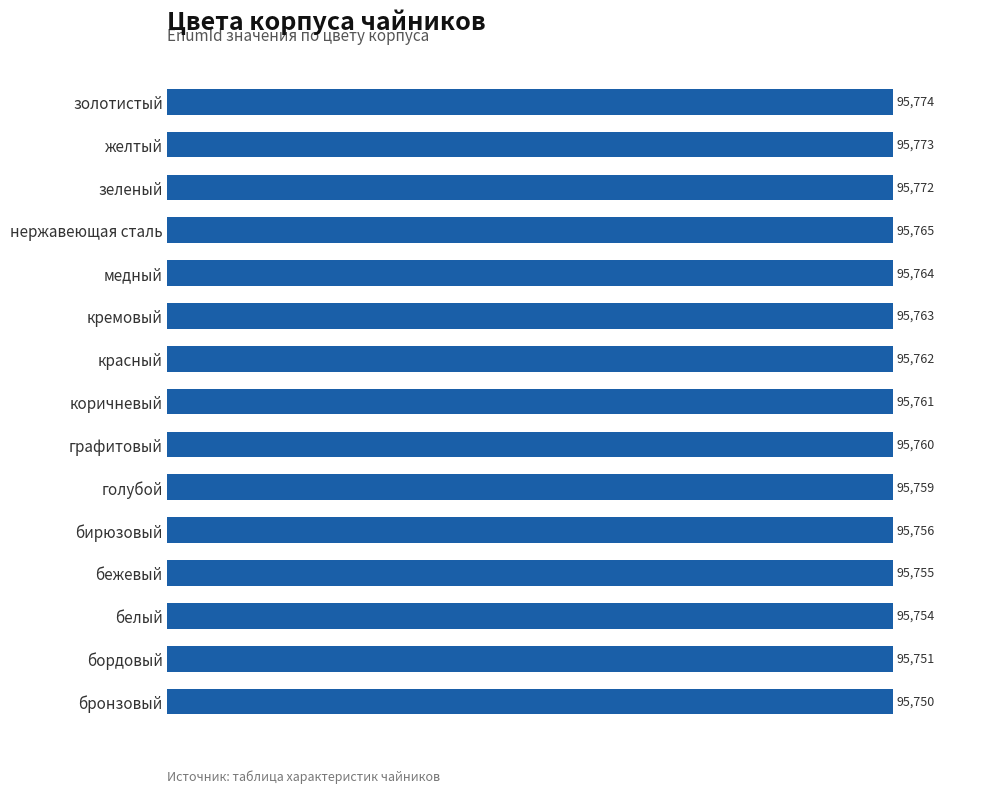

Is it true that the value at красный is 95762?

True